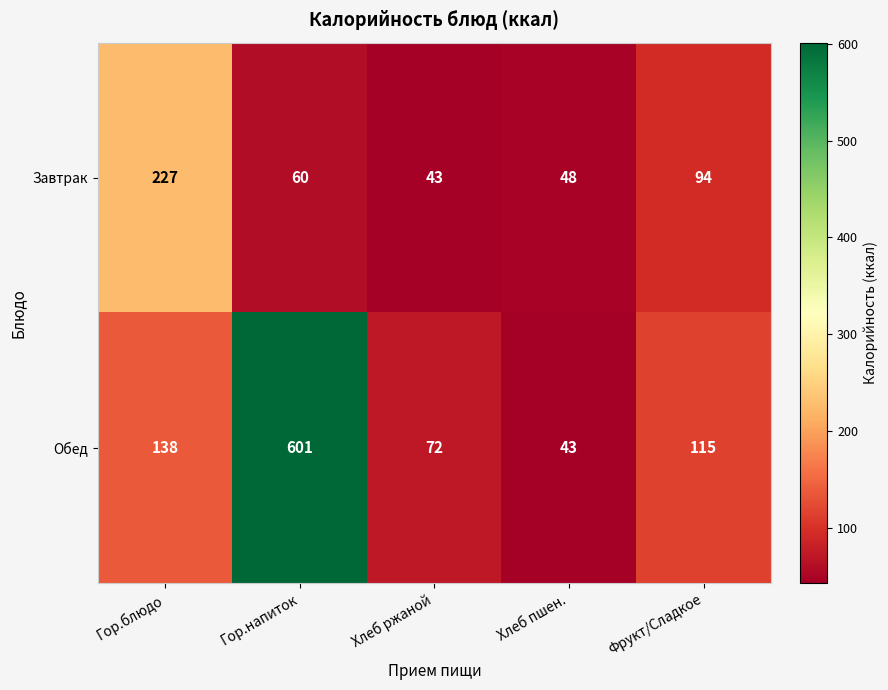

At how many categories does at least one series exceed 421?

1